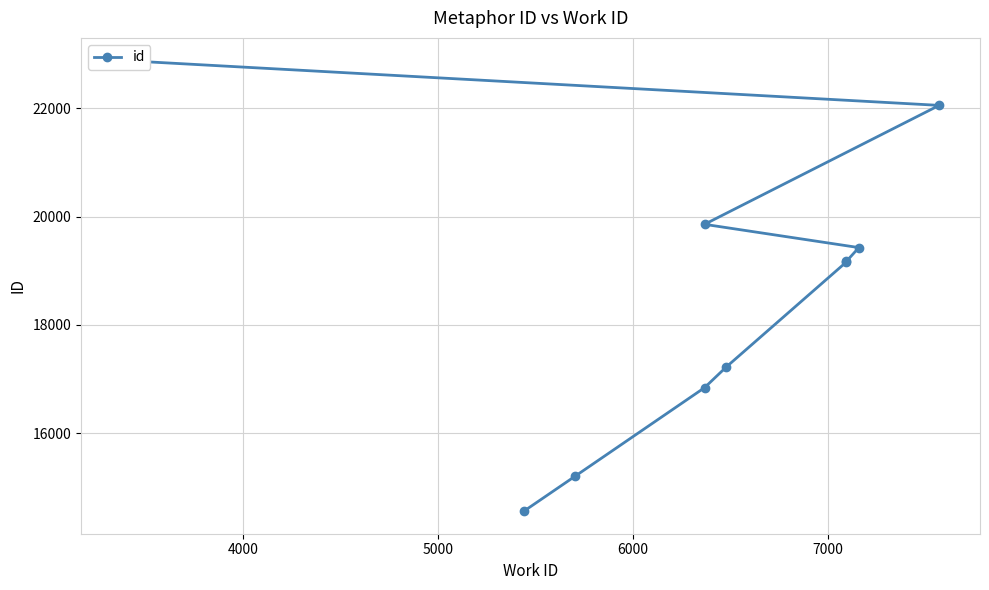

At which label is the value closest to 18721?

7000